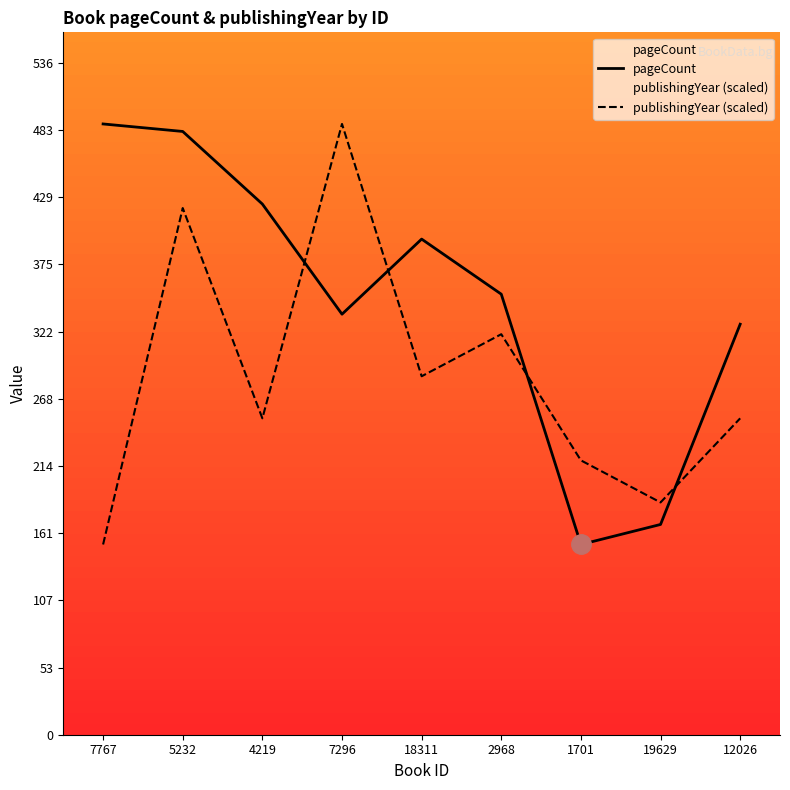

Between which two adjacent categories do publishingYear (scaled) and pageCount first intersect?

4219 and 7296